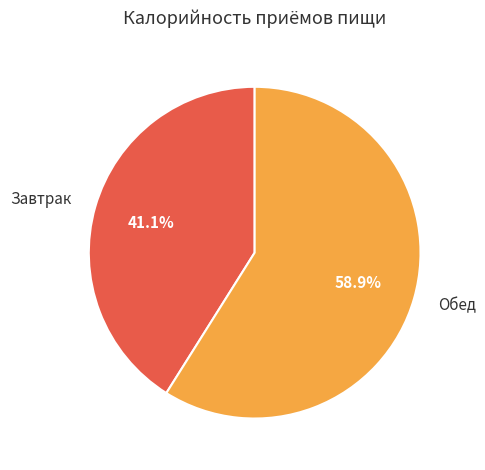

Which slice is the largest?

Обед